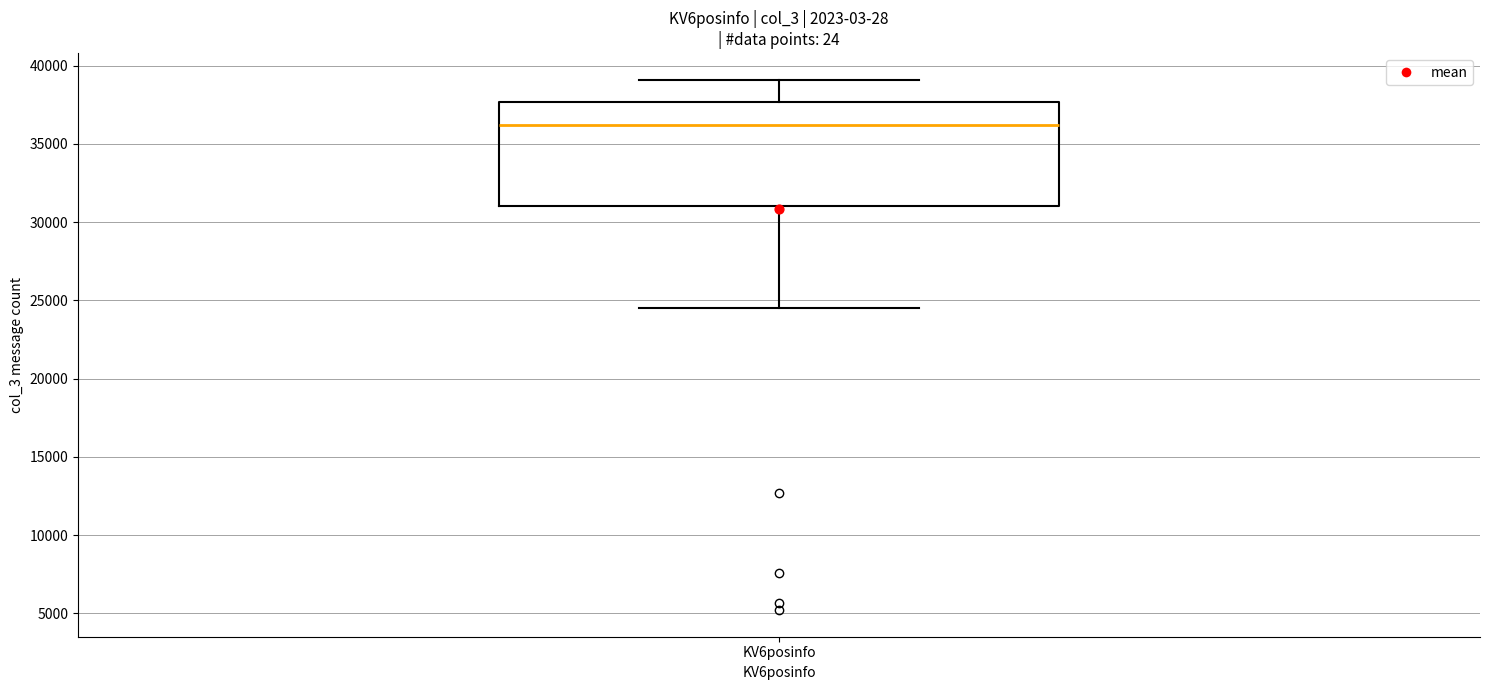

Transcribe this box plot: give where the median line is, the range the box spans, and where the two whiskers end, as read against the y-axis. The values are not printed on the chart, so give them approximately, as read against the axis.

median 36000, box 31000 to 37500, whiskers 24500 to 39000